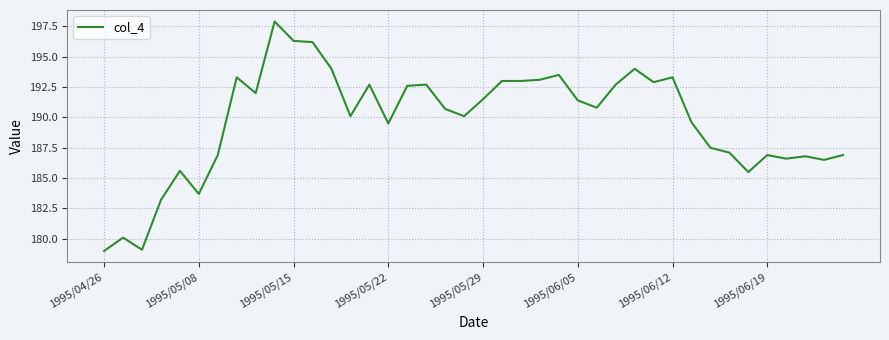

What is the sum of all values?

7588.3